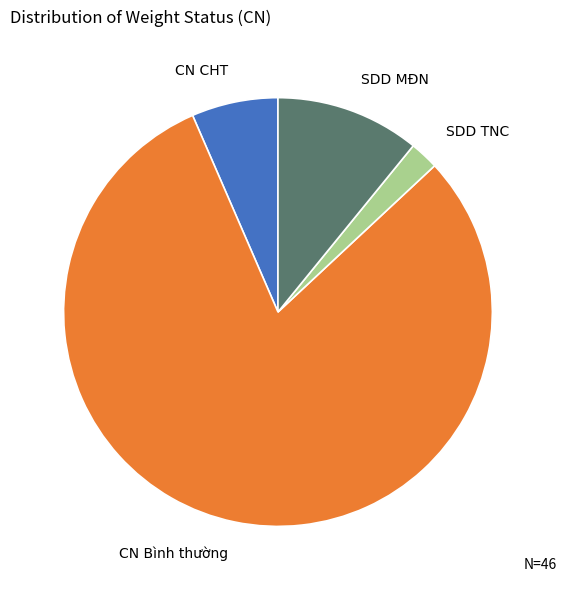

Which category has the biggest portion of the pie?

CN Bình thường